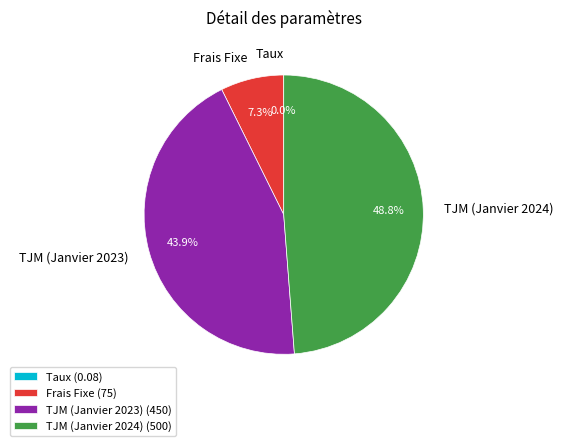

Does Frais Fixe account for over 50% of the chart?

No